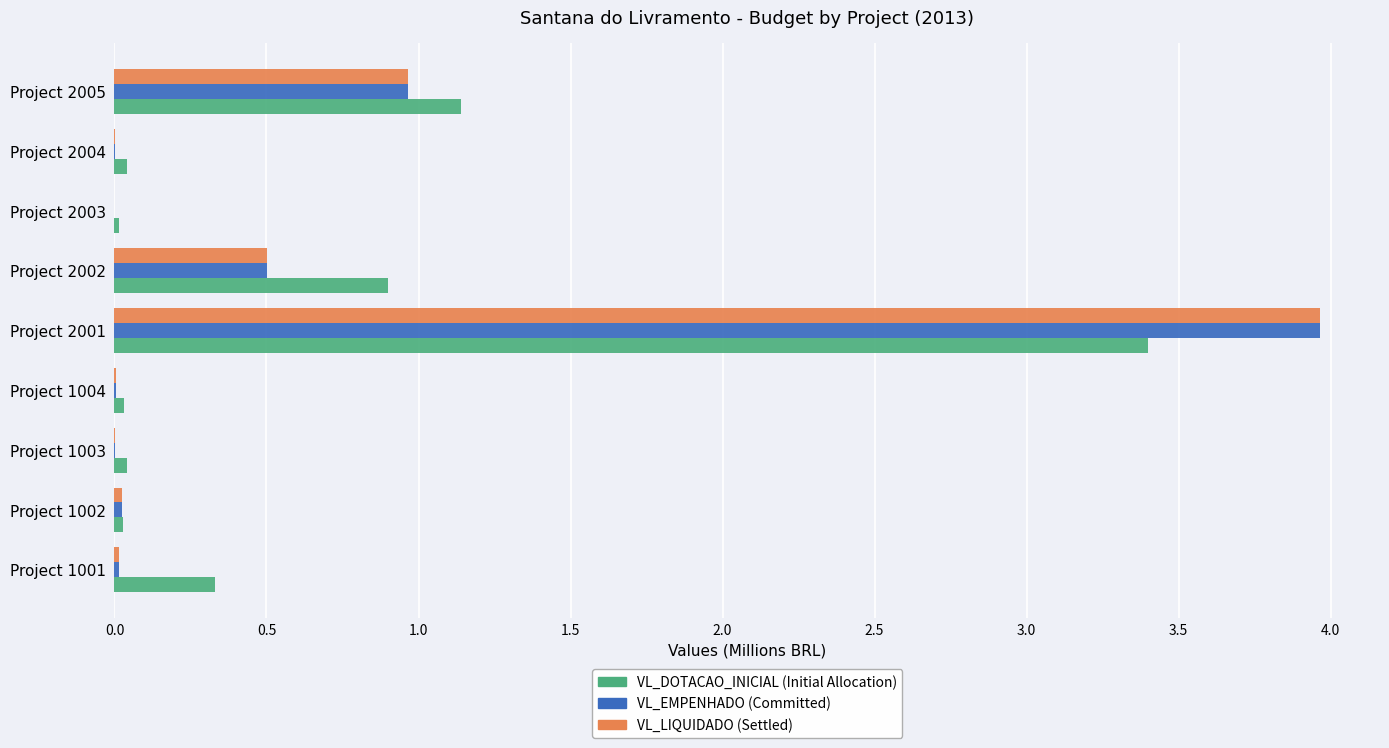

What is the greatest value displayed?

4.0